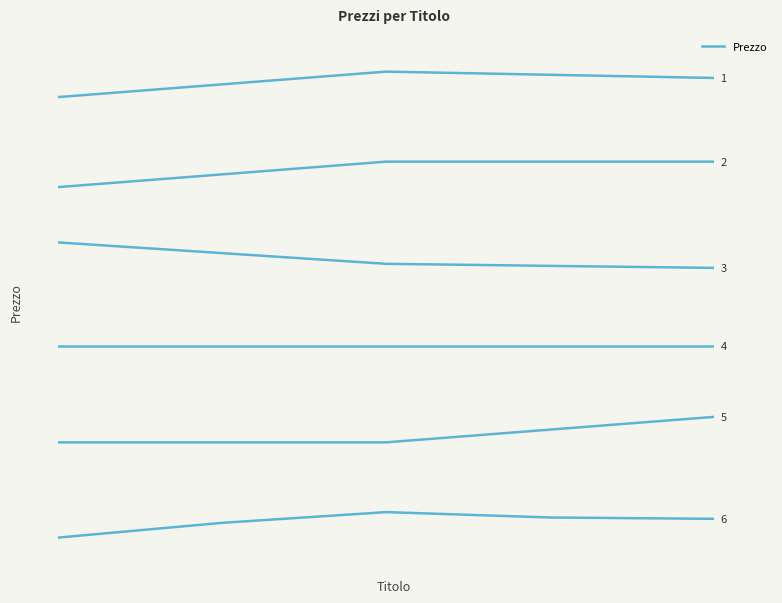

Is this an area chart (filled region under the line)?

No